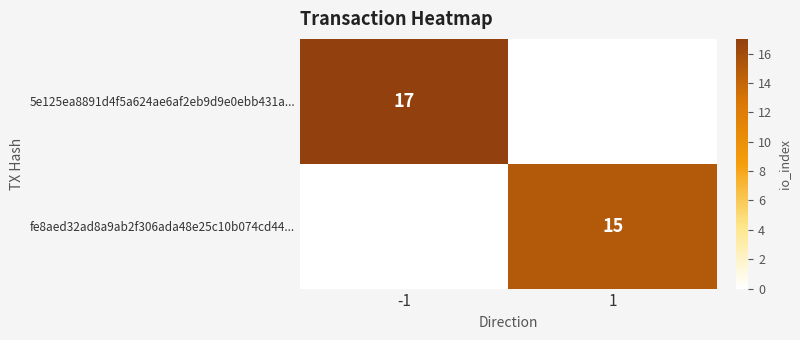

Is it true that 5e125ea8891d4f5a624ae6af2eb9d9e0ebb431a... equals 25 at -1?

False